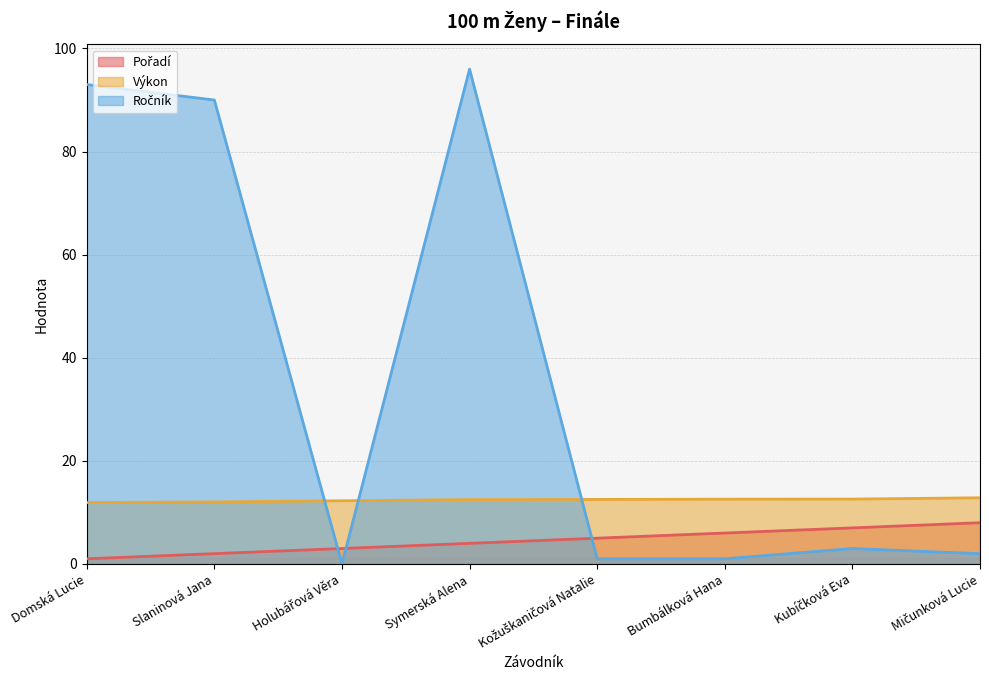

At which category does Ročník reach its first local peak?

Symerská Alena